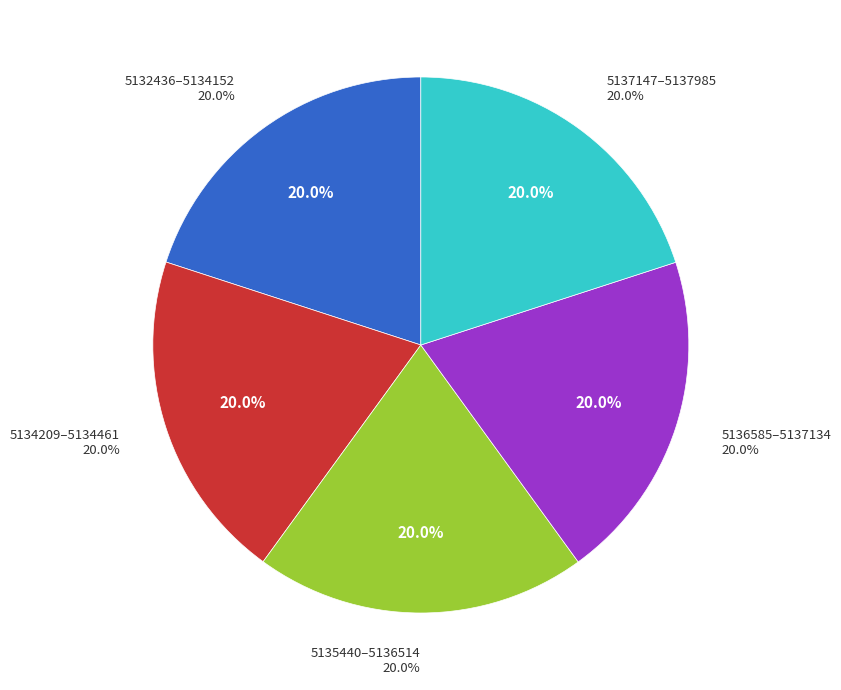

Does 11 represent more than half of the total?

No